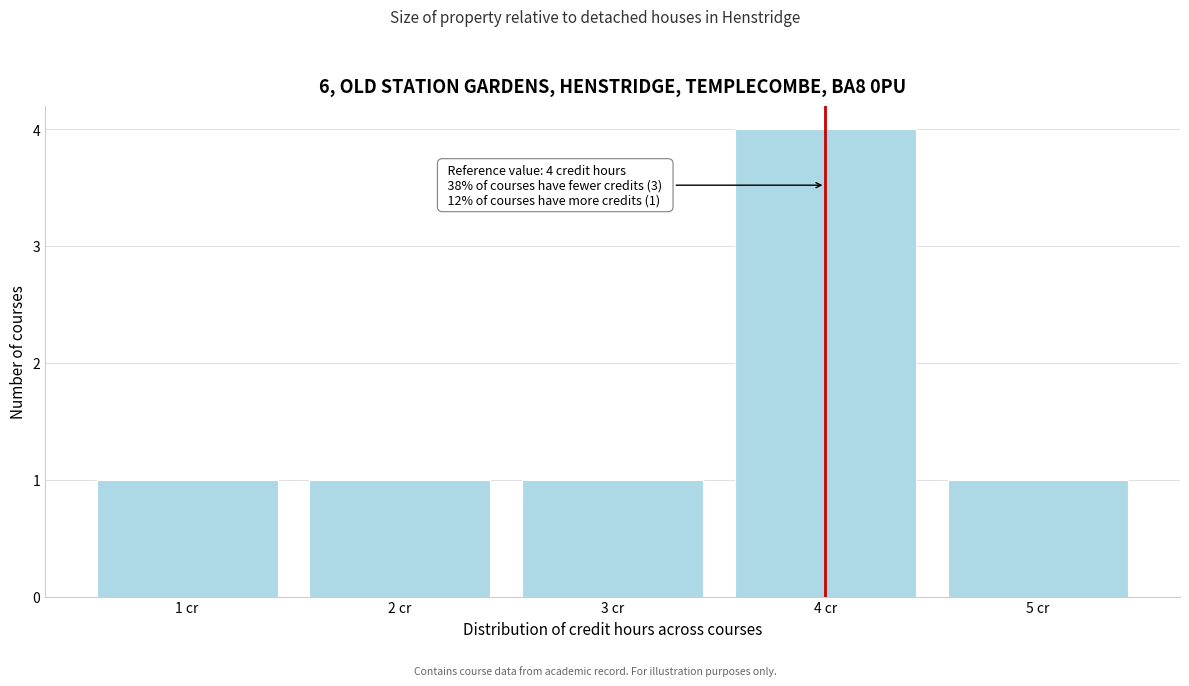

Which range on the x-axis has the tallest bar?

3.5 to 4.5